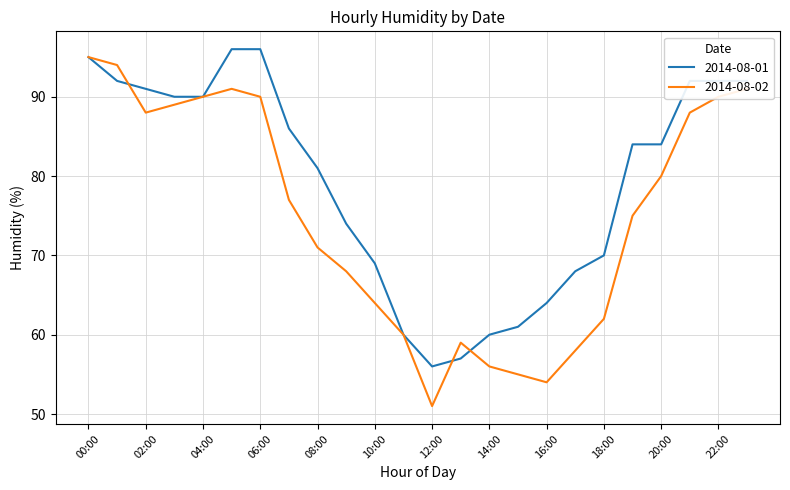

Reading right to left, what are all the values shown in this chart?

2014-08-01: 92	92	92	84	84	70	68	64	61	60	57	56	60	69	74	81	86	96	96	90	90	91	92	95
2014-08-02: 91	90	88	80	75	62	58	54	55	56	59	51	60	64	68	71	77	90	91	90	89	88	94	95